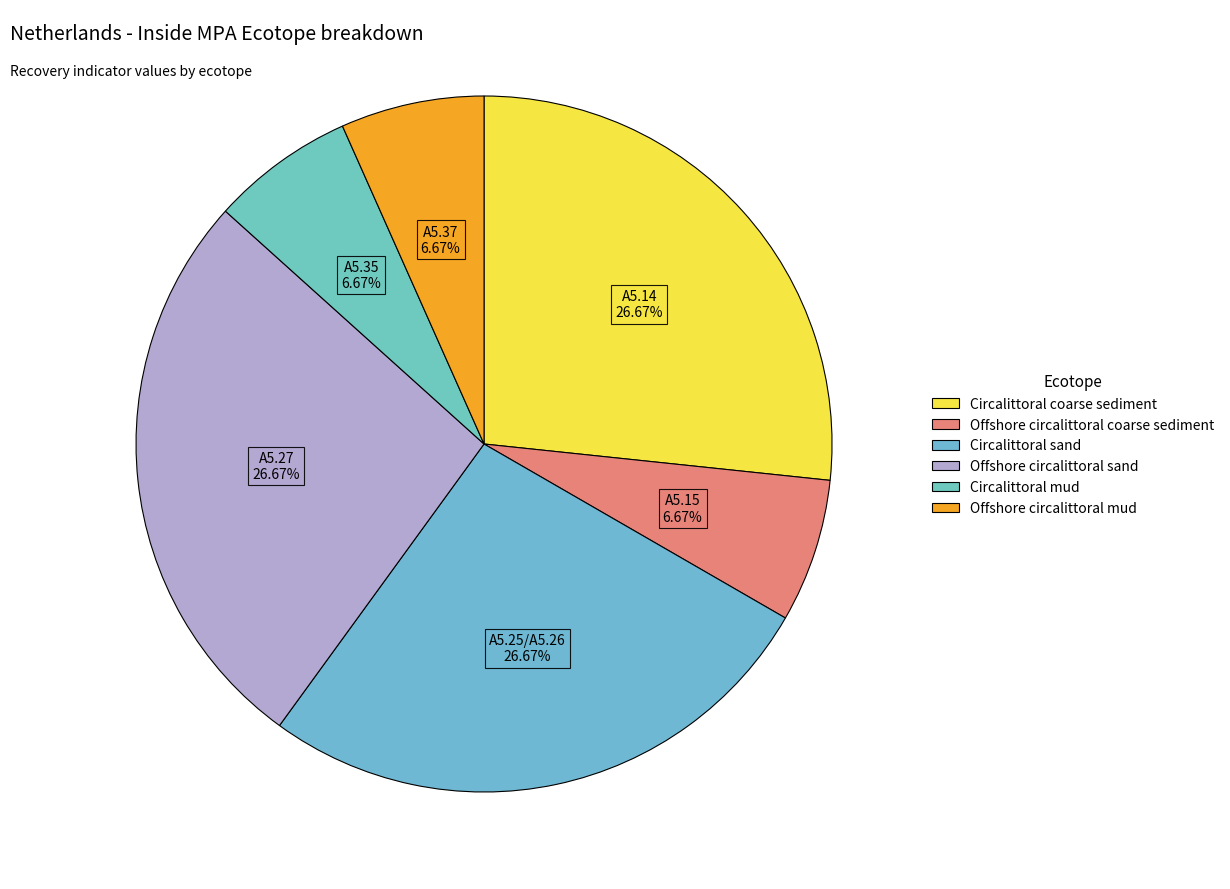

How many slices are in this pie chart?

6